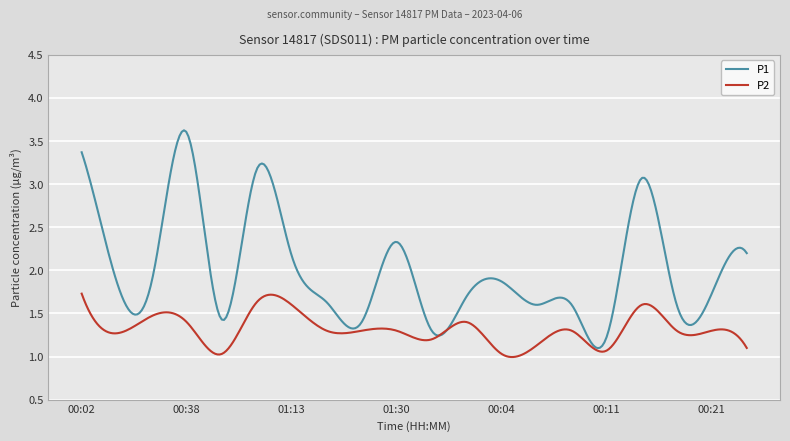

List the series in order of their overall mean, lowest first.

P2, P1